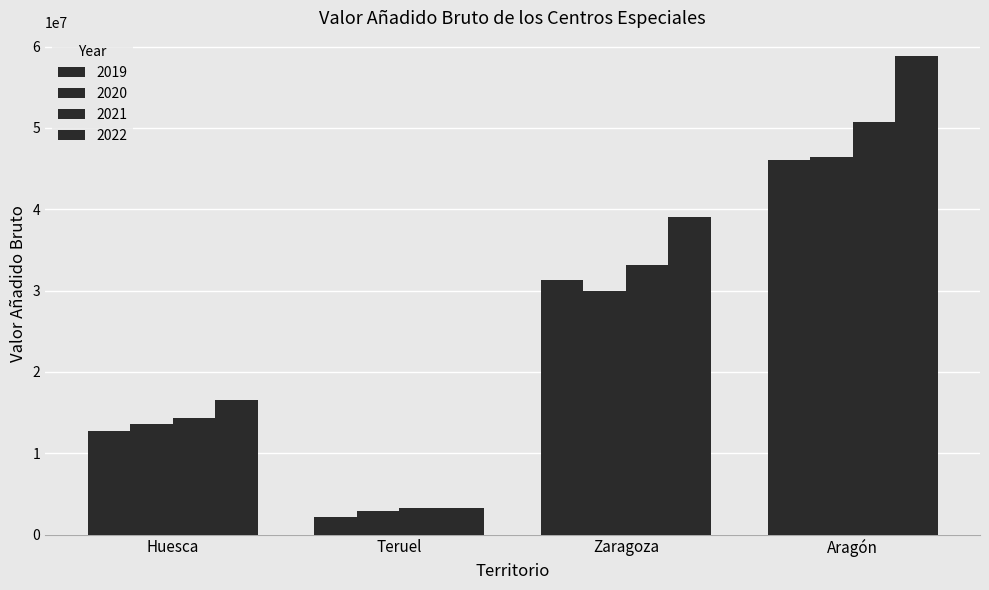

At which category is the sum across all series the highest?

Aragón